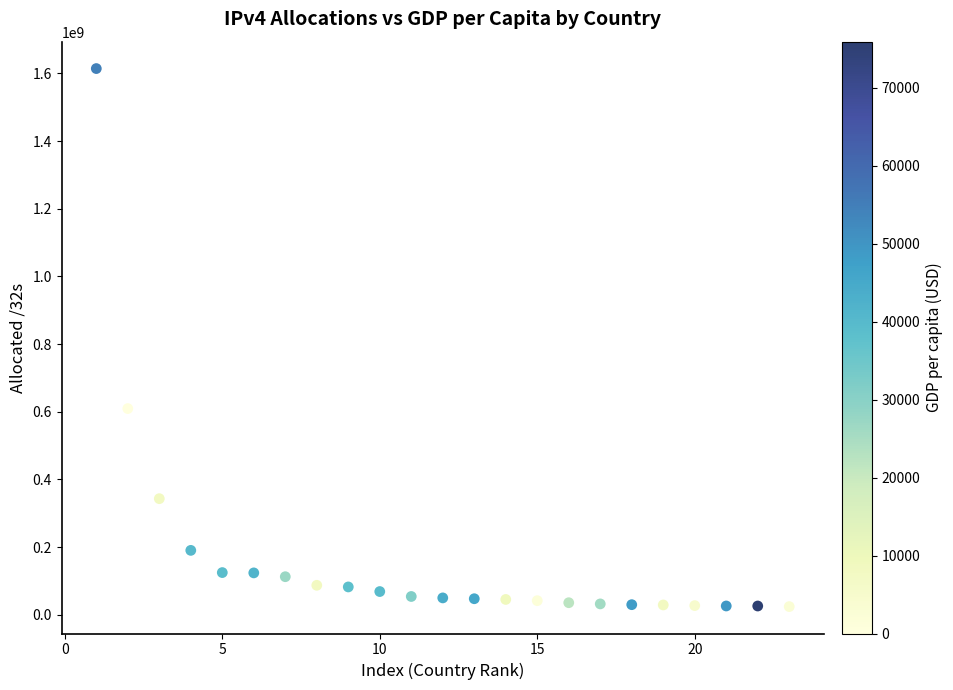

What Y value in the scatter plot is closest to 819138224?

609350408